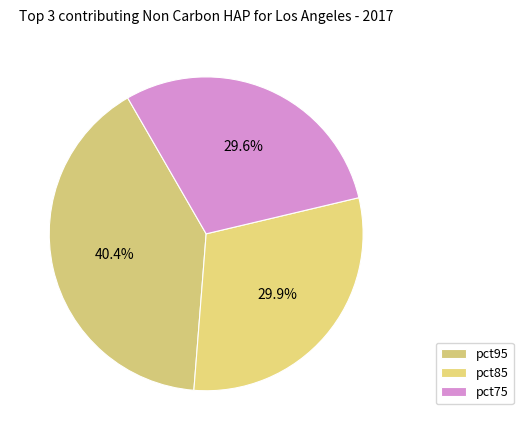

Count the number of slices in the pie.

3